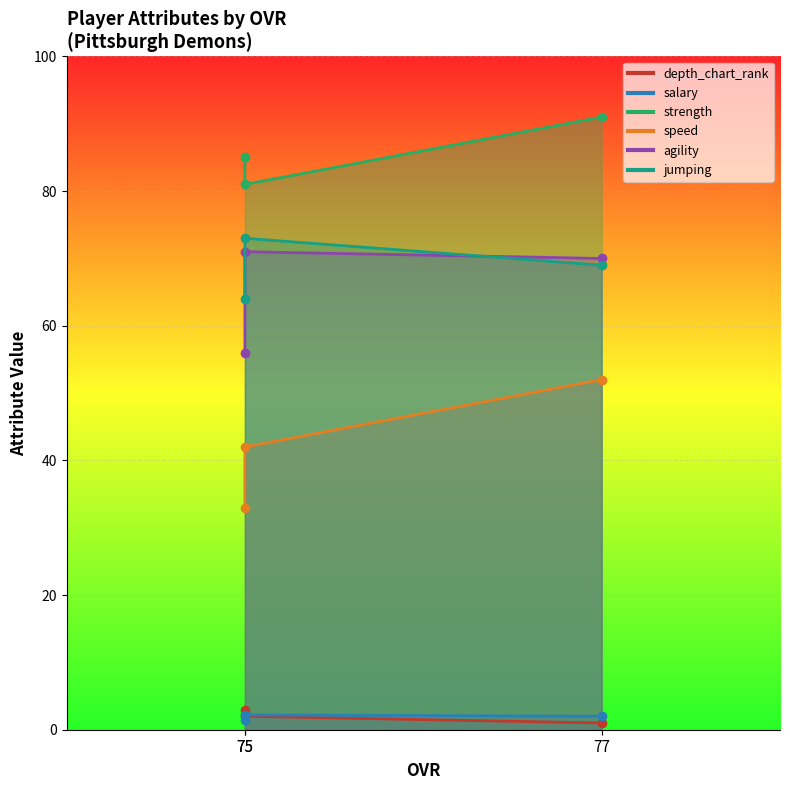

Rank the series at 75 from highest to lowest value.

strength, jumping, agility, speed, salary, depth_chart_rank